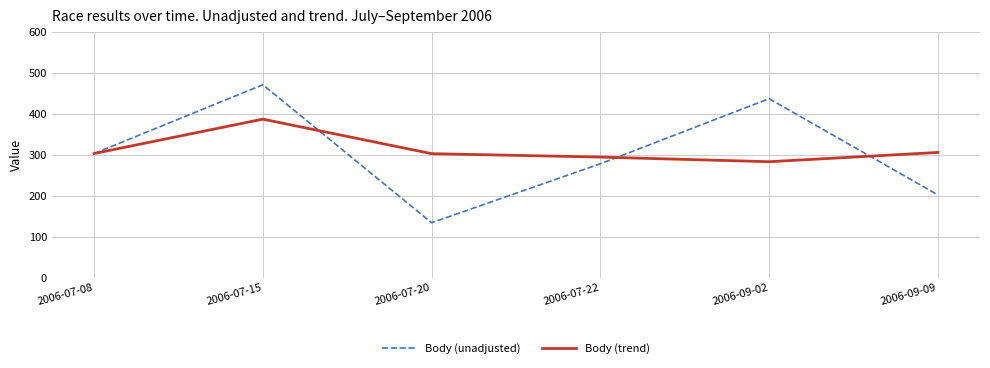

At which label does Body (trend) reach its peak?

2006-07-15